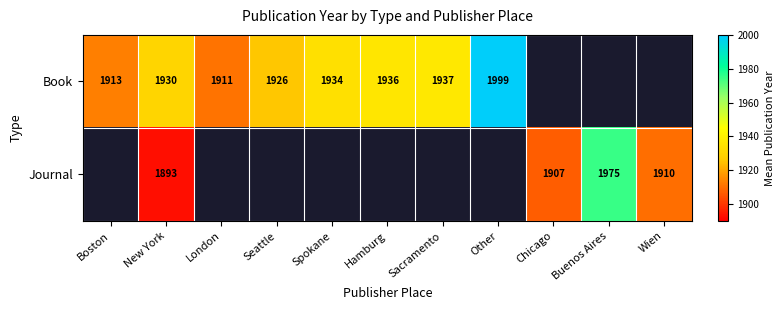

The Journal series shows 1910 at Wien. True or false?

True